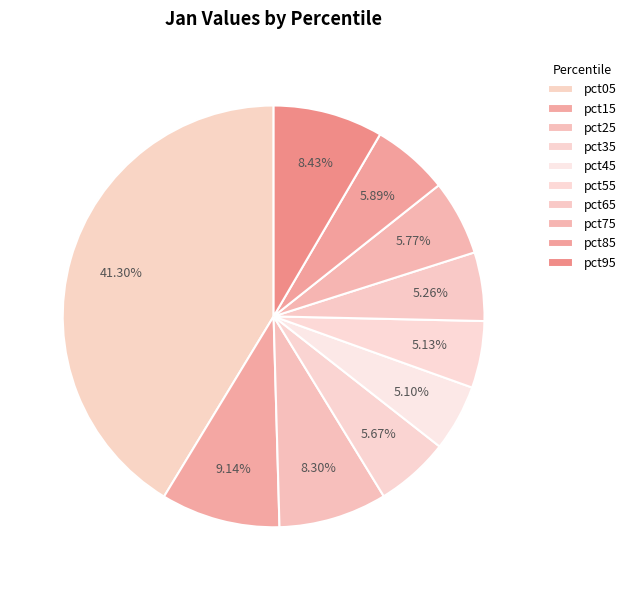

Which has a higher value, pct75 or pct15?

pct15